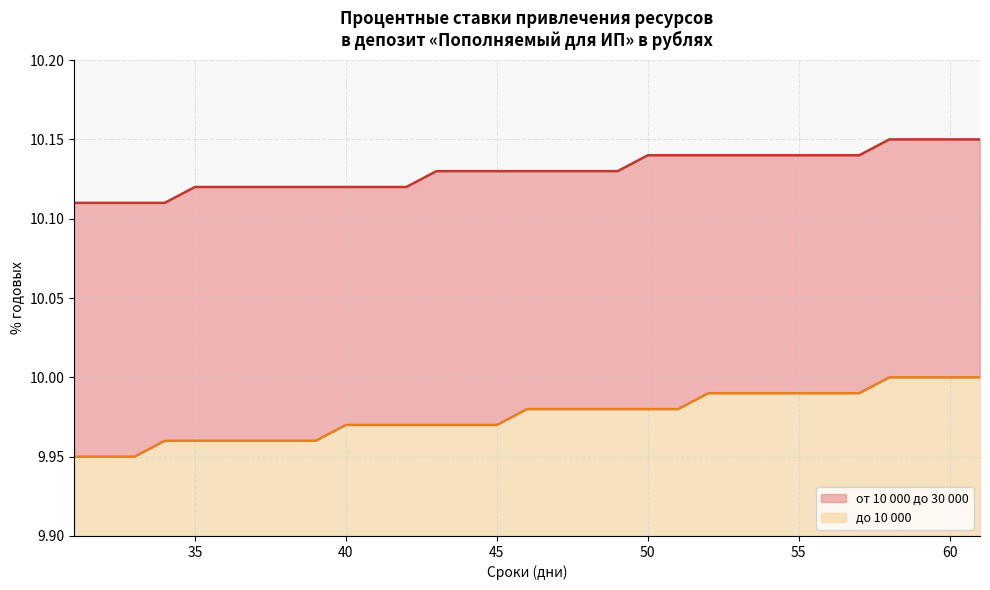

Which category has the lowest value in the от 10 000 до 30 000 series?

31